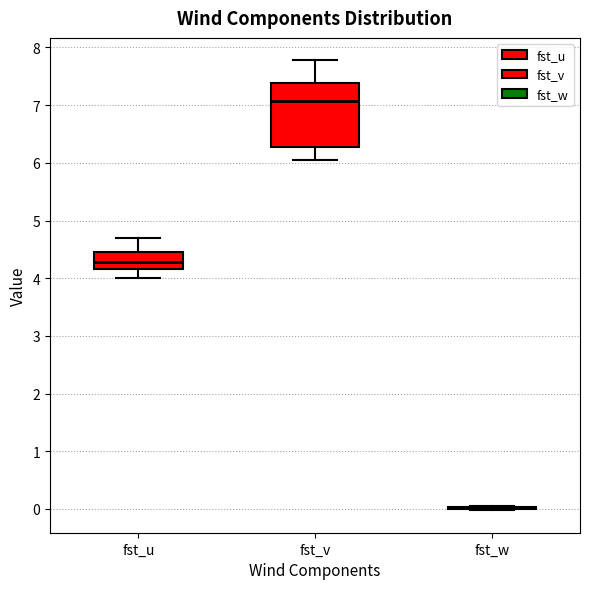

Reading left to right, read every box against the y-axis: the position of its median line, the range the box covers, and the ends of its whiskers. The values are not printed on the chart, so give them approximately, as read against the axis.

fst_u: median 4.3, box 4.2 to 4.5, whiskers 4.0 to 4.7
fst_v: median 7.1, box 6.3 to 7.4, whiskers 6.0 to 7.8
fst_w: box collapsed to a line at 0.0, whiskers 0.0 to 0.0